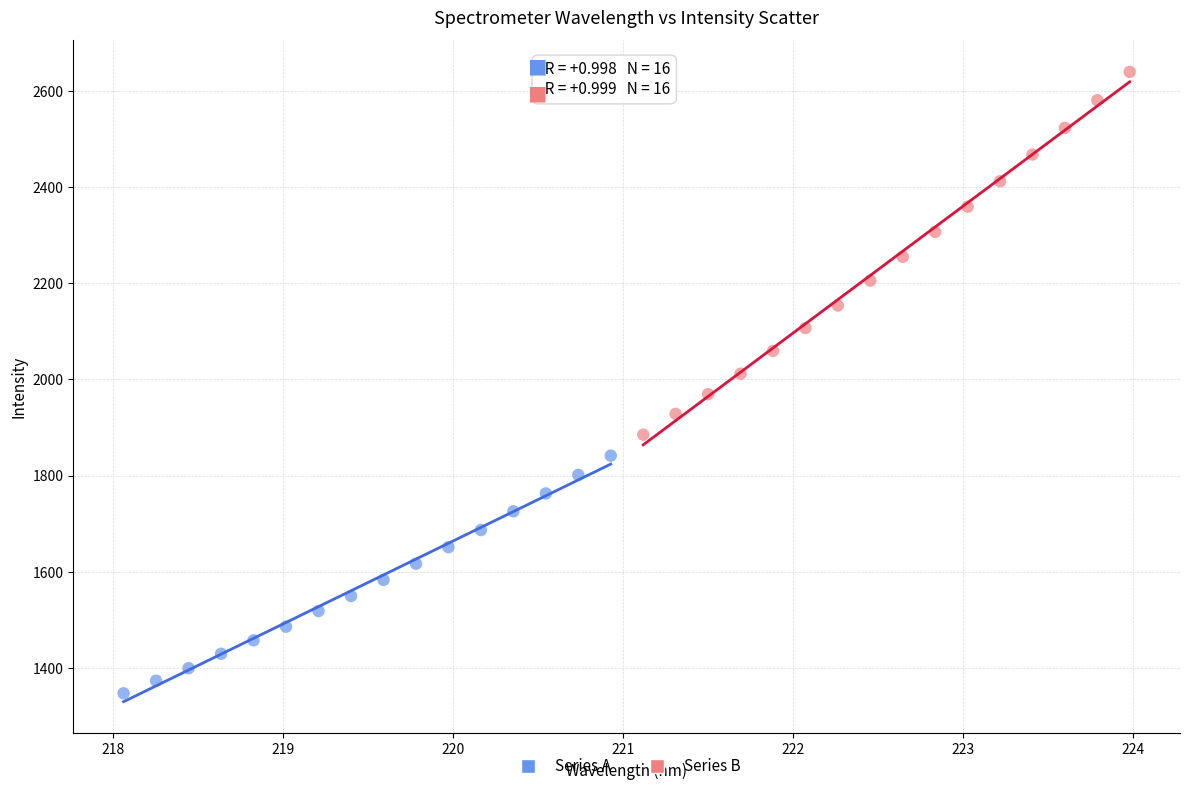

Which series contains the lowest Y value?

Series A